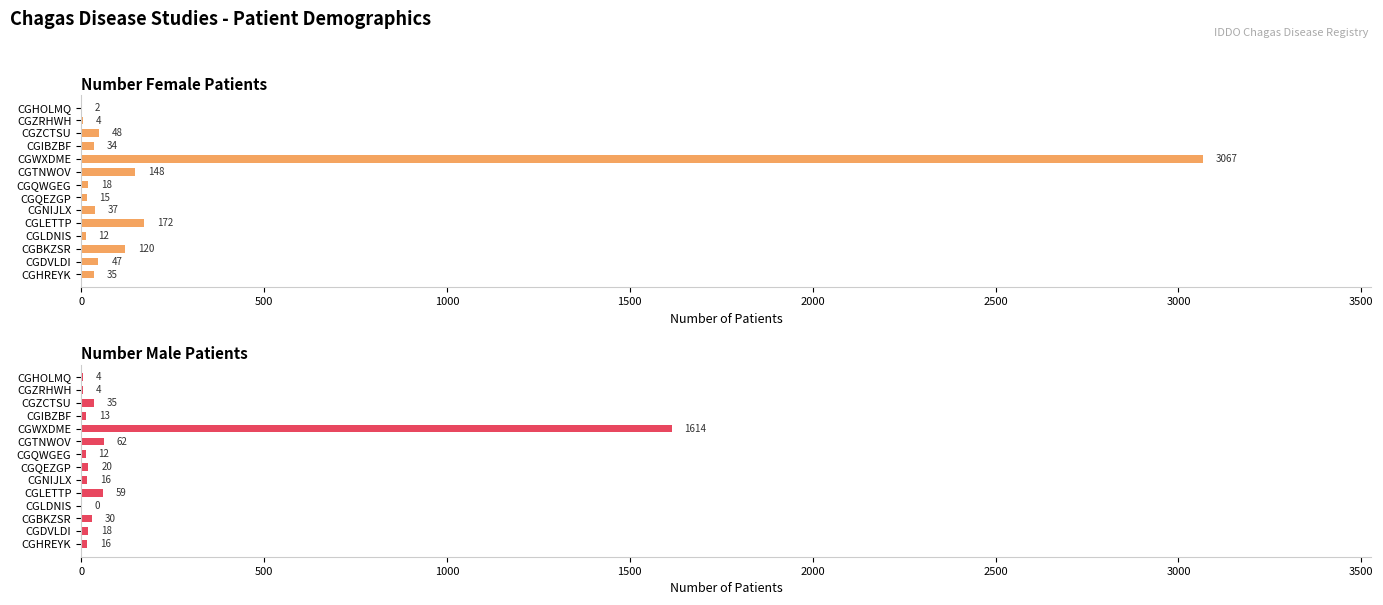

Is the value of Number Female Patients at CGTNWOV greater than the value of Number Male Patients at CGIBZBF?

Yes